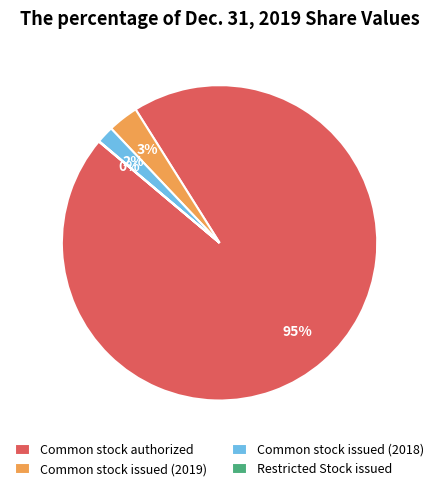

True or false: Common stock issued (2019) accounts for 11% of the total.

False